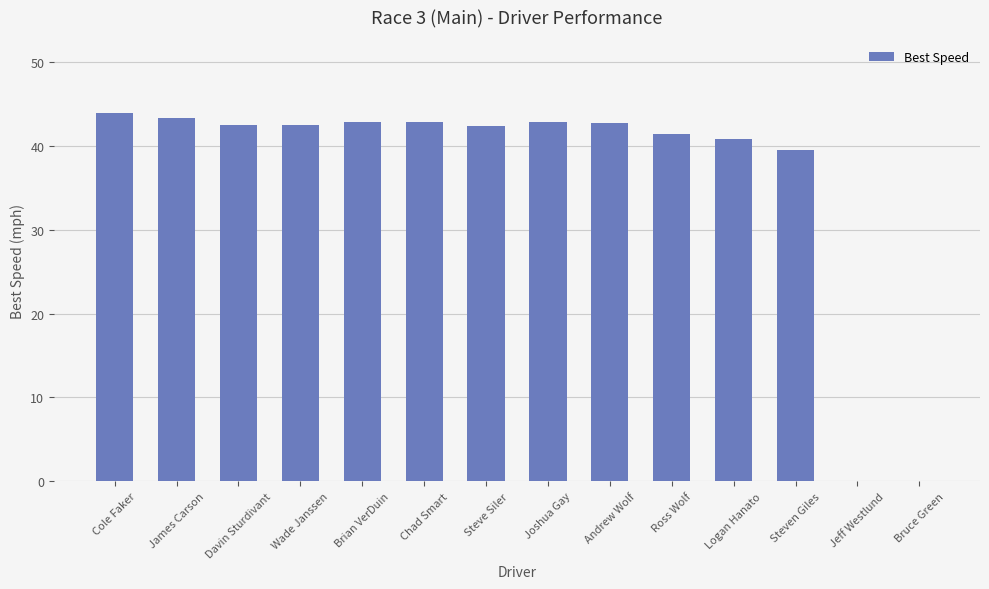

The chart shows a value of 42.9 at Brian VerDuin. True or false?

True